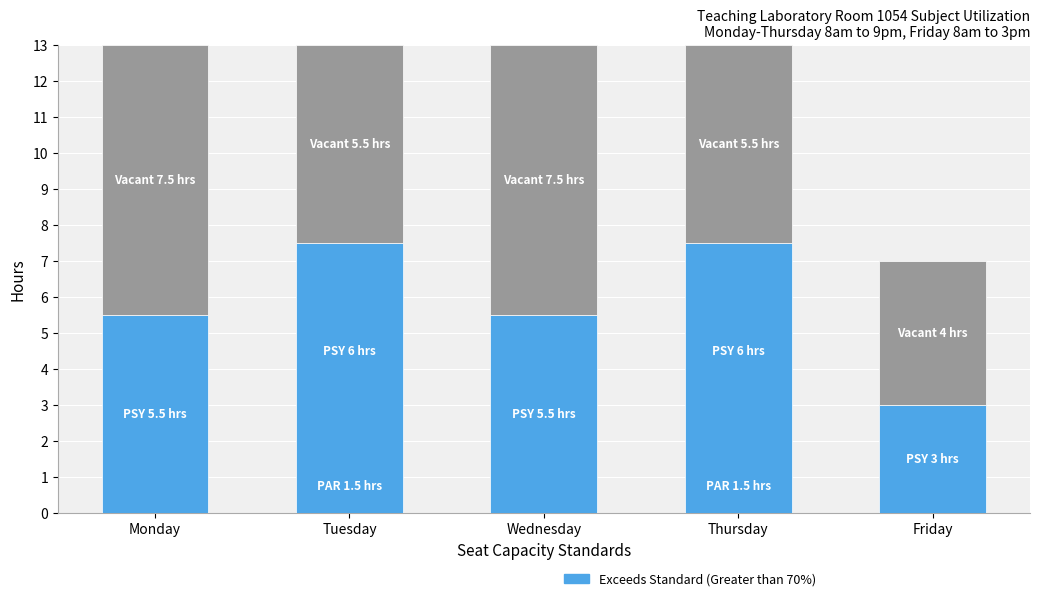

What is the total value across all series at Thursday?

13.0